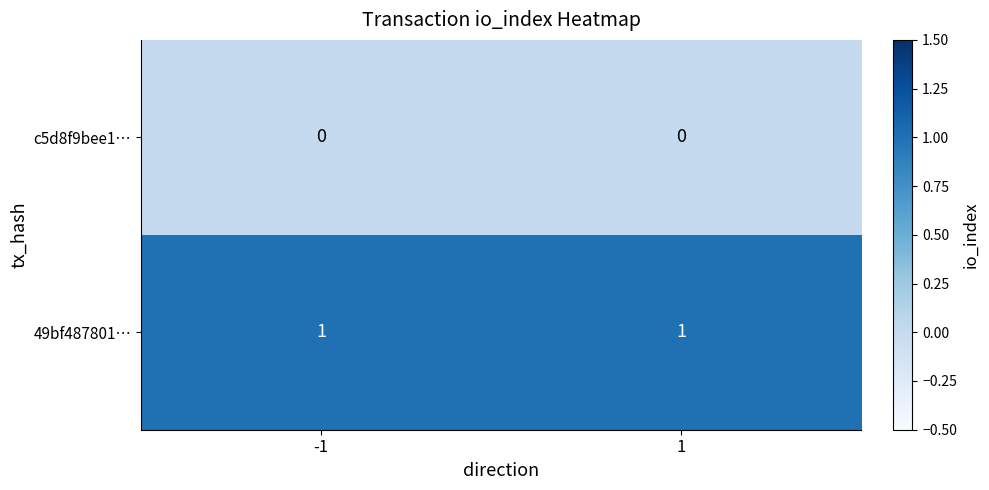

Reading right to left, what are all the values shown in this chart?

c5d8f9bee1…: 1=0	-1=0
49bf487801…: 1=1	-1=1